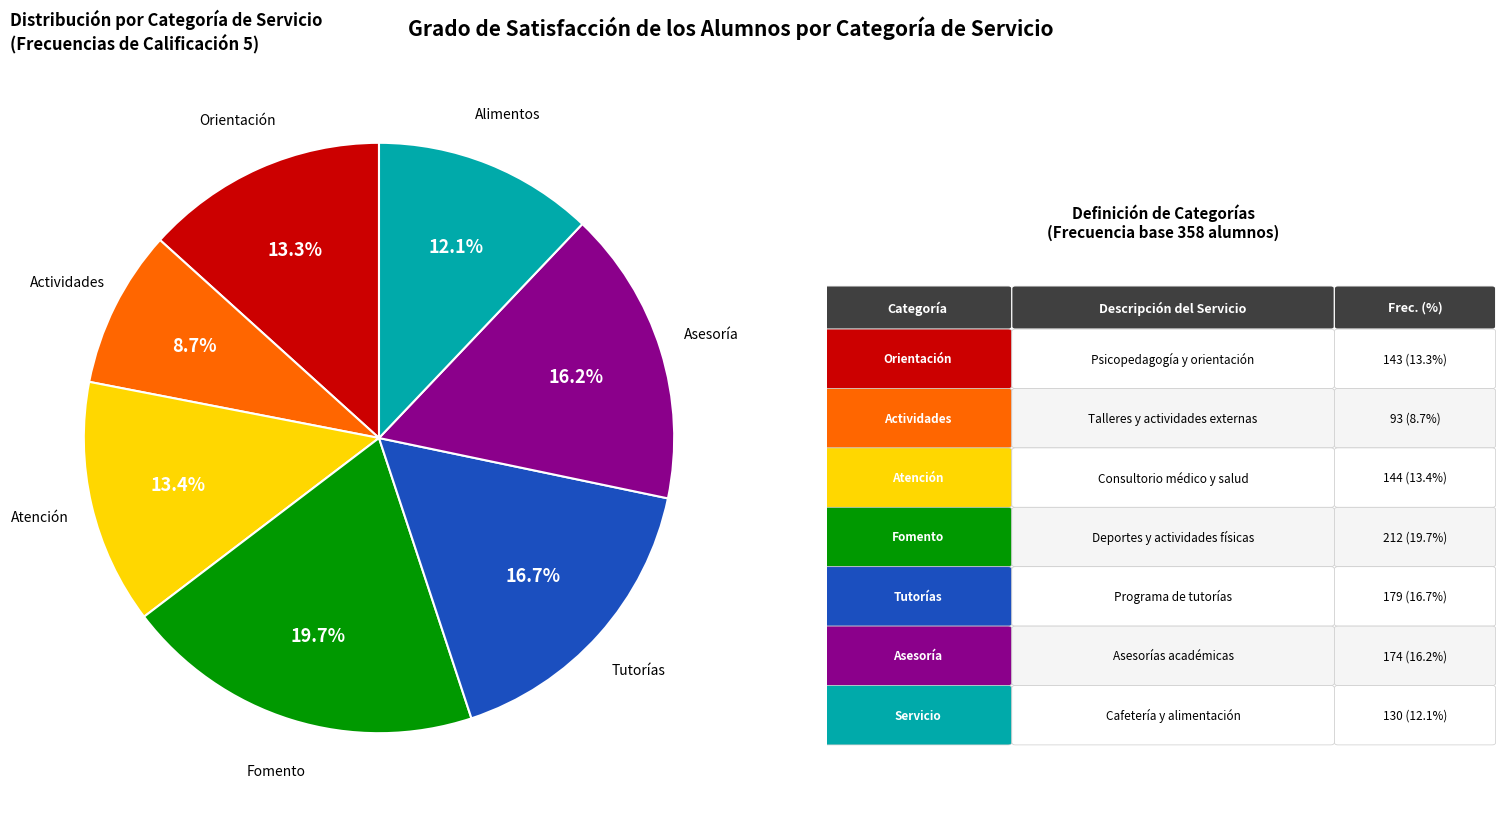

Is there a majority slice in this chart?

No